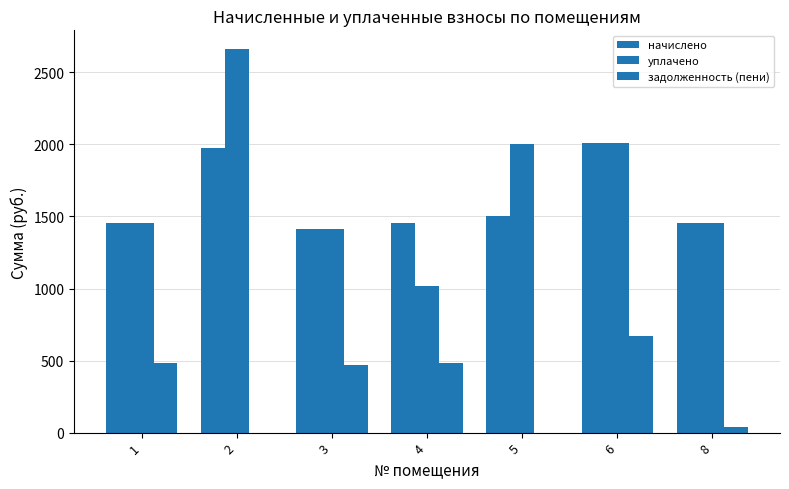

What is the greatest value displayed?

2659.1